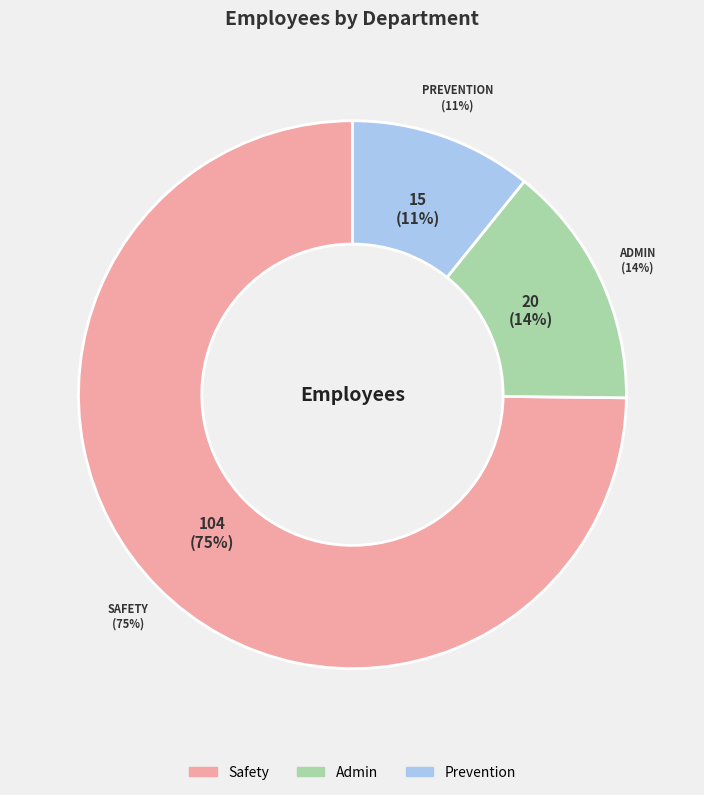

What is the ratio of the value at Safety to the value at Admin?

5.2